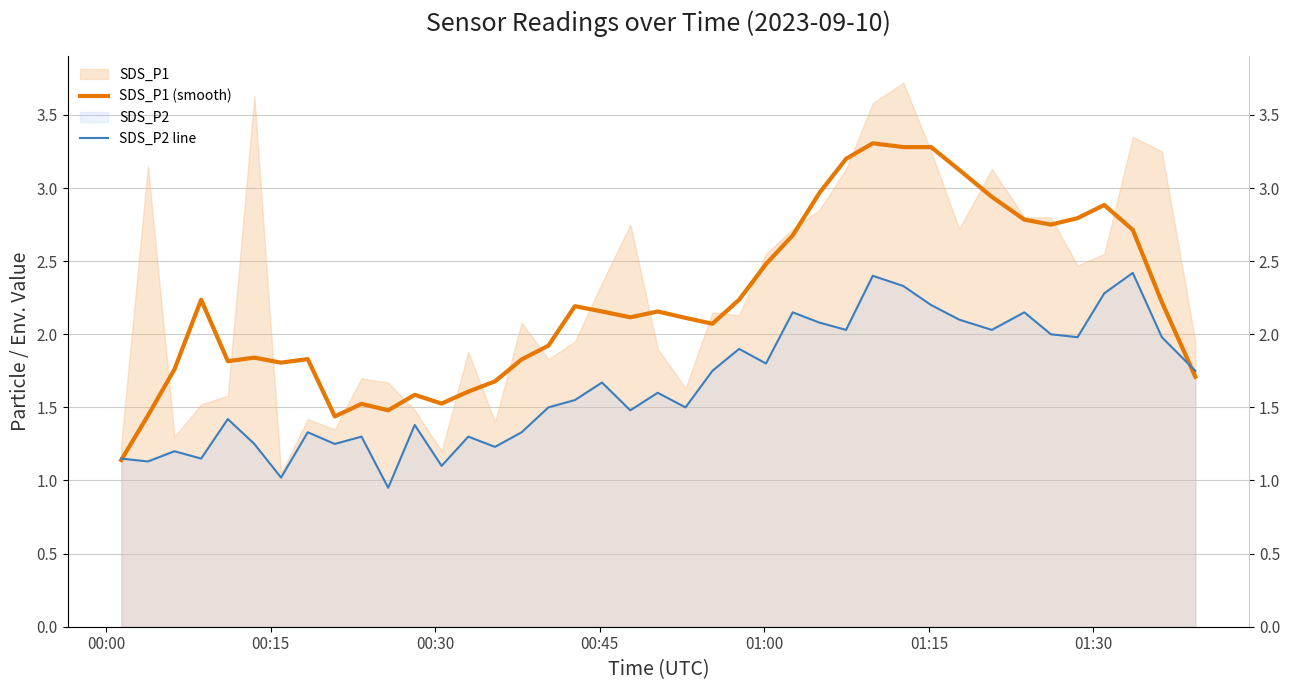

What is the difference between the maximum and second lowest values in the SDS_P1 (smooth) series?

1.9